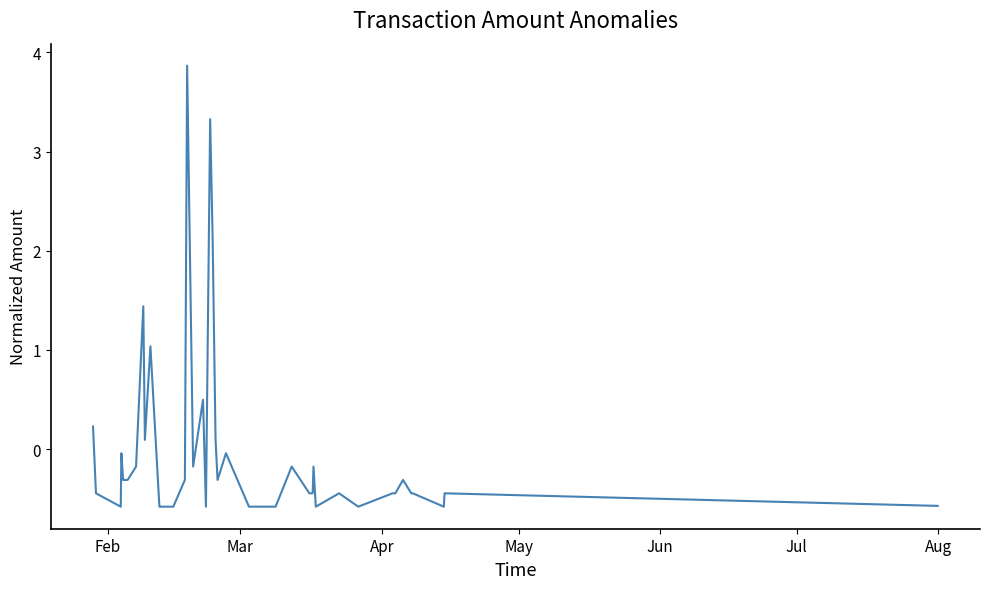

What is the difference between the maximum and minimum values?

4.4